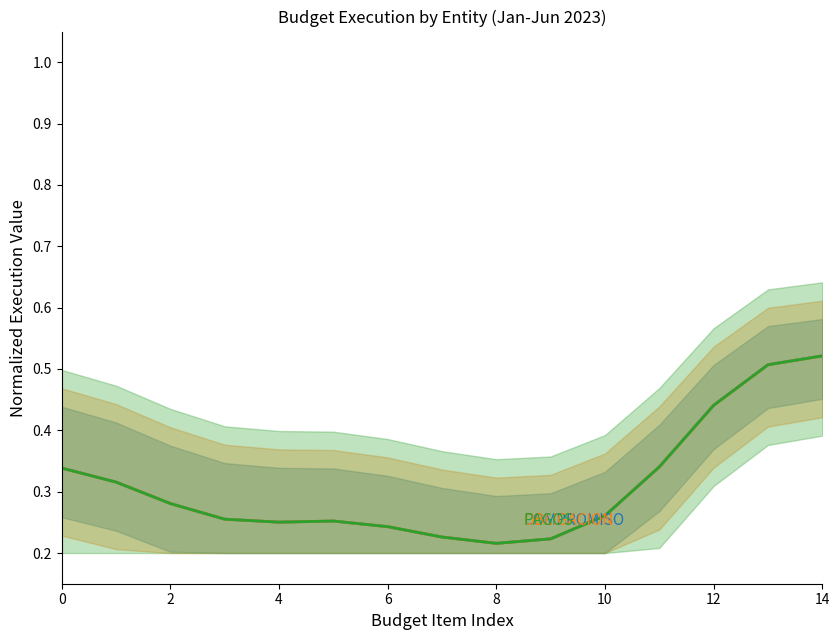

What is the label of the 4th point from the right?

11